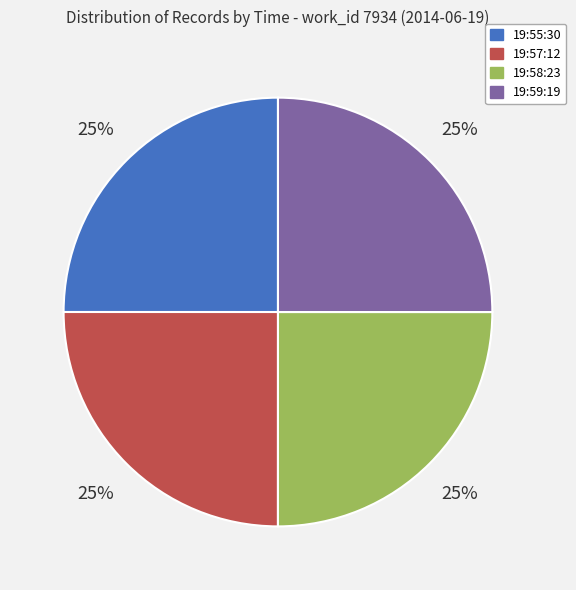

To the nearest percent, what is the average slice percentage?

25%